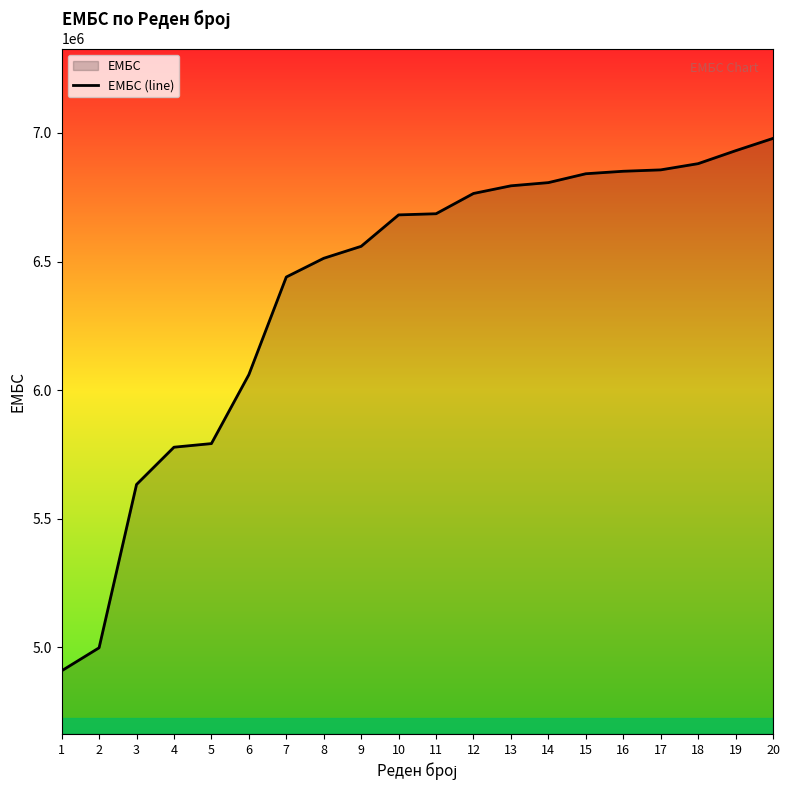

What is the value of the 14th point from the left?

6806805